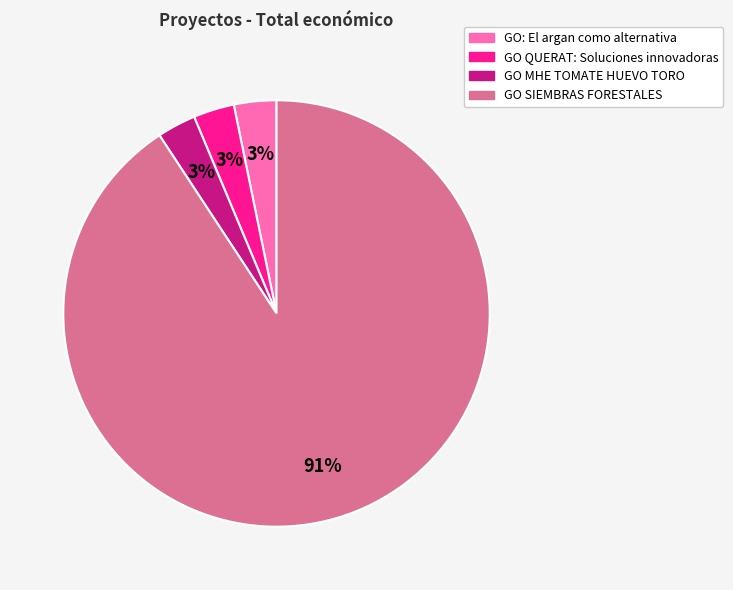

Which slice is the largest?

GO SIEMBRAS FORESTALES